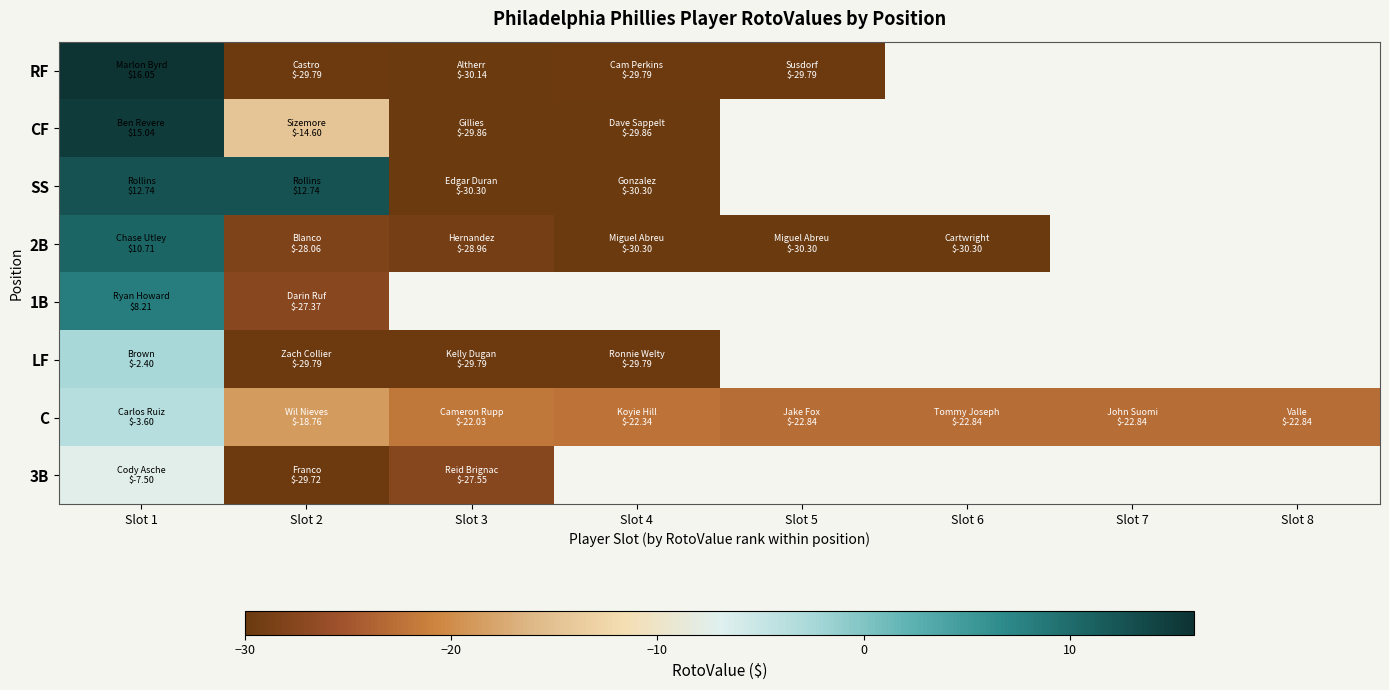

What is the sum of all C values?

-158.1